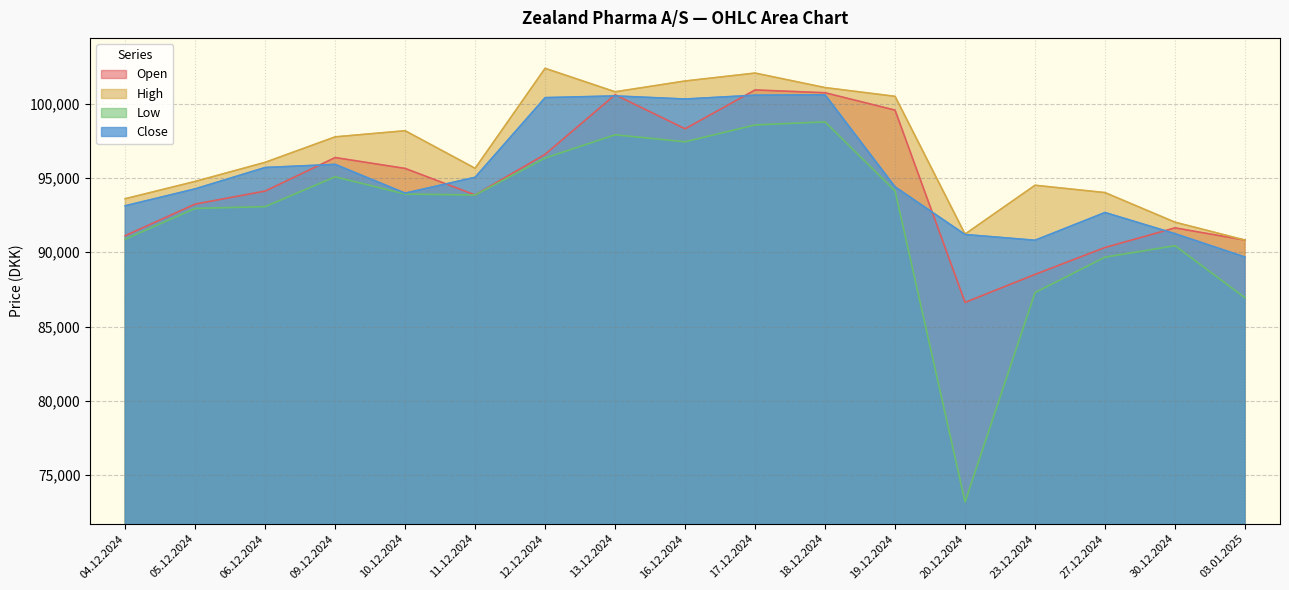

Rank the series by their maximum value, from highest to lowest.

High, Open, Close, Low